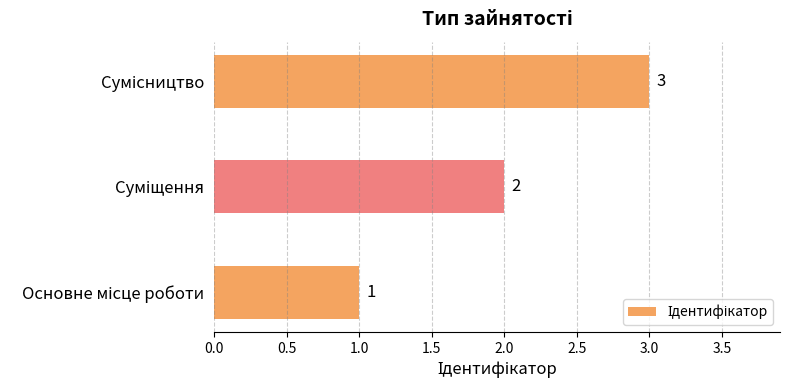

Count the values in the range 1 to 3.

3